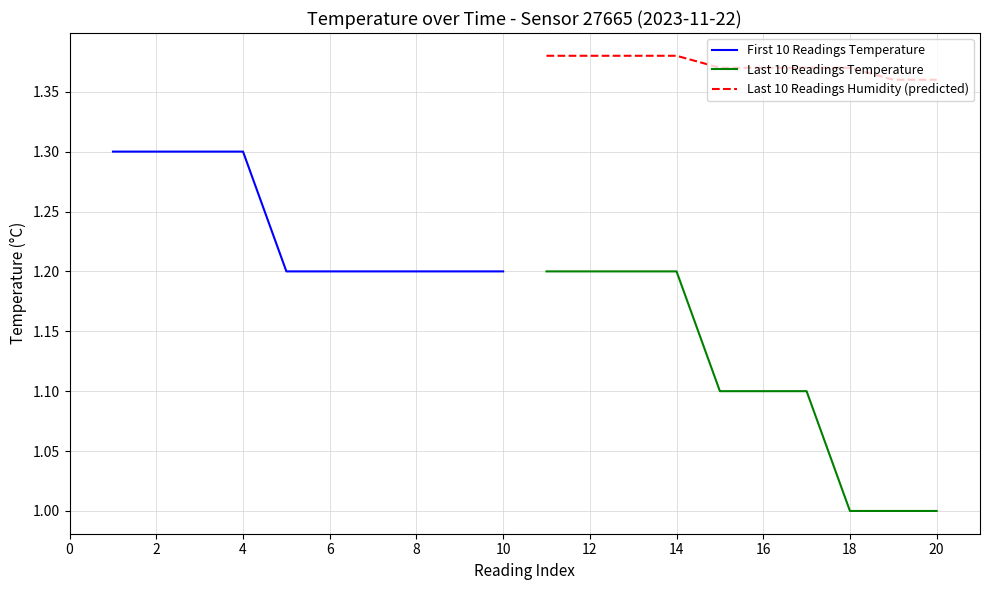

The Last 10 Readings Temperature series shows 0.3 at 12. True or false?

False